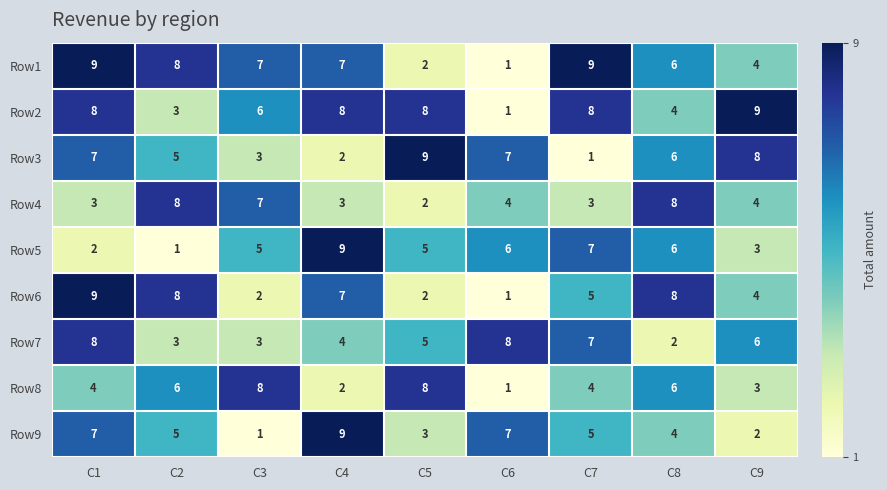

At how many categories does at least one series exceed 2?

9